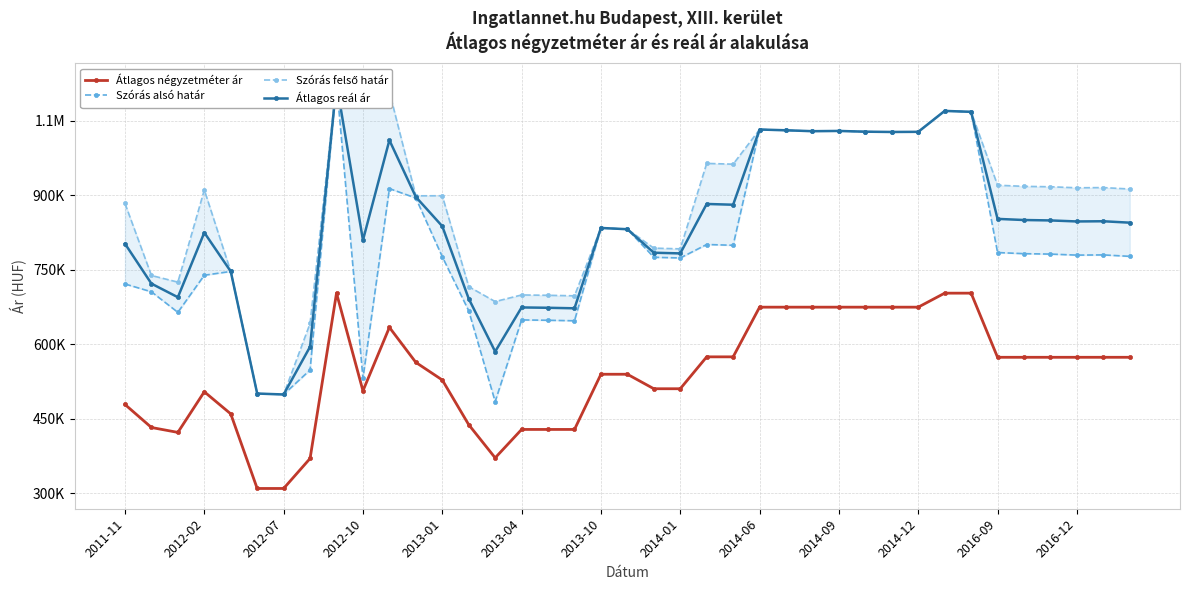

Which has a higher value, 25 or 29?

25